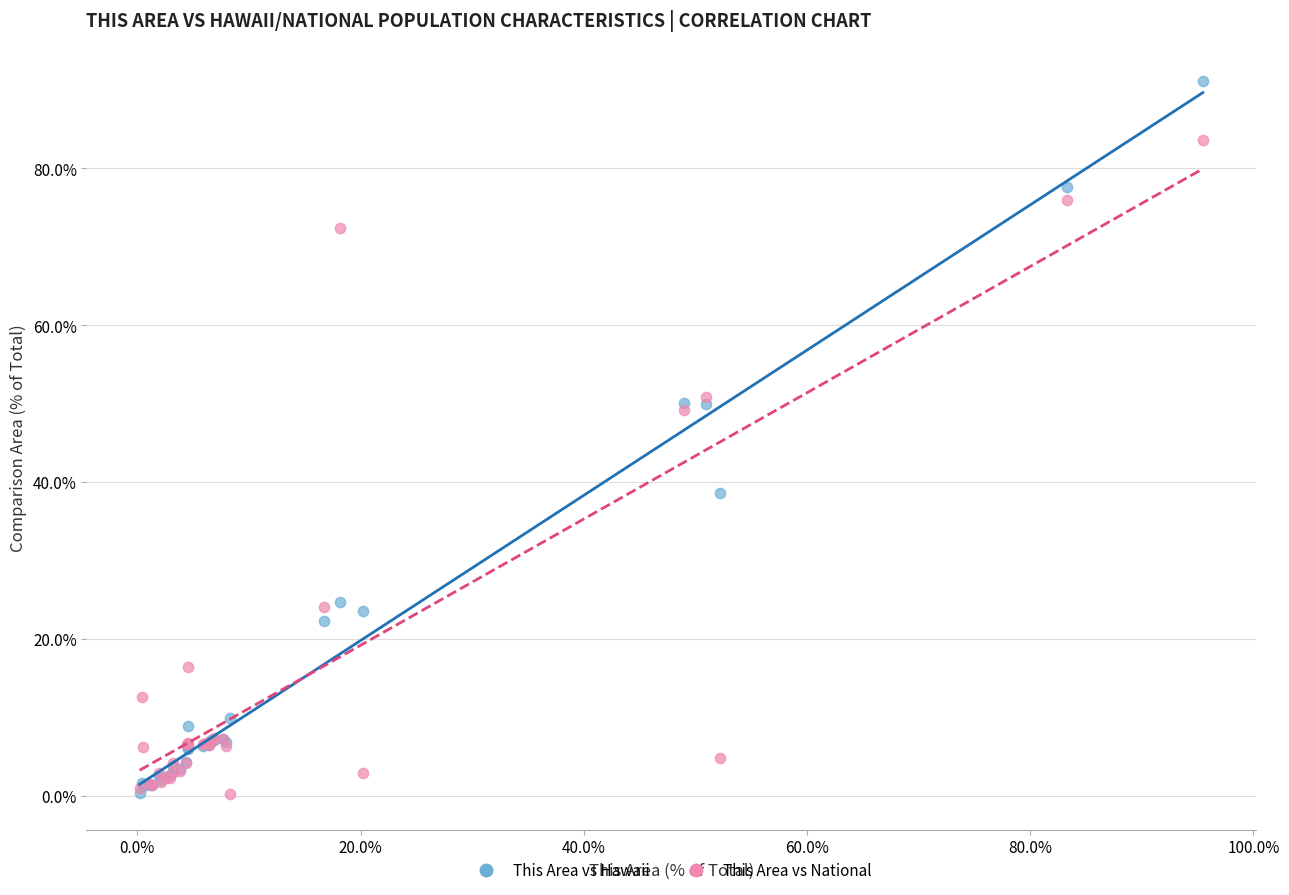

Which series has the largest Y range (max minus min)?

This Area vs Hawaii